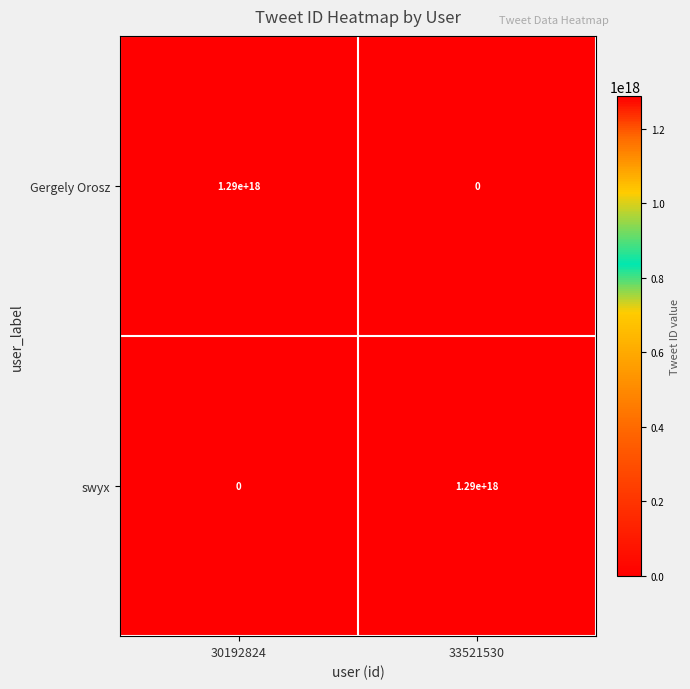

Rank the categories by swyx value from lowest to highest.

30192824, 33521530